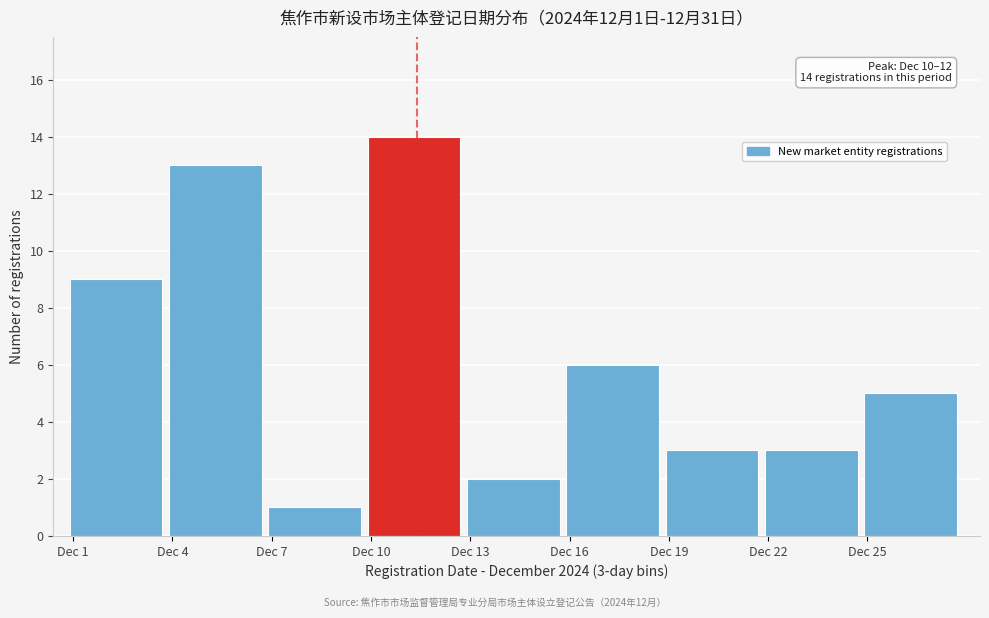

Reading left to right, what are all the values shown in this chart?

Dec 1=9	Dec 4=13	Dec 7=1	Dec 10=14	Dec 13=2	Dec 16=6	Dec 19=3	Dec 22=3	Dec 25=5